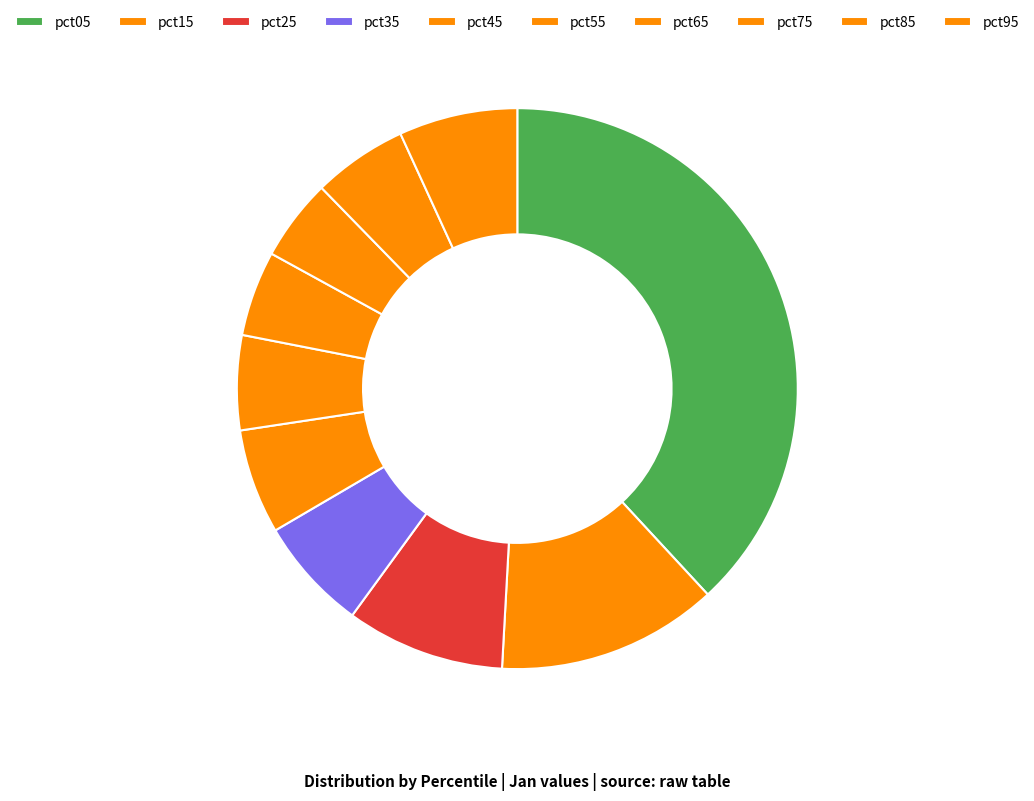

What is the largest slice in the pie chart?

pct05